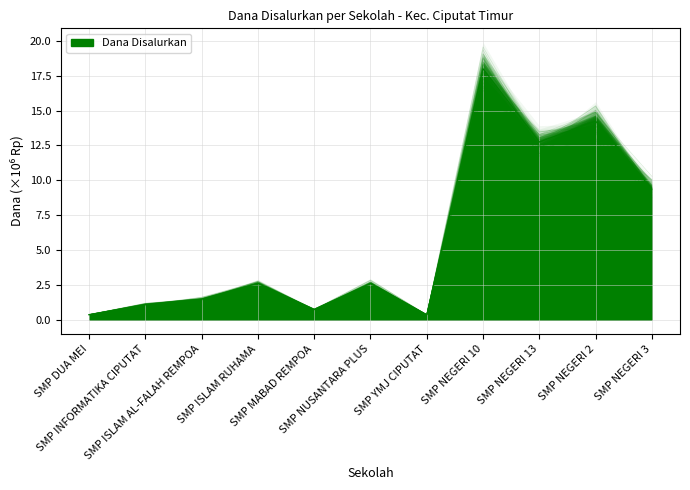

How many interior local peaks (higher than both neighbors) does the data have?

4